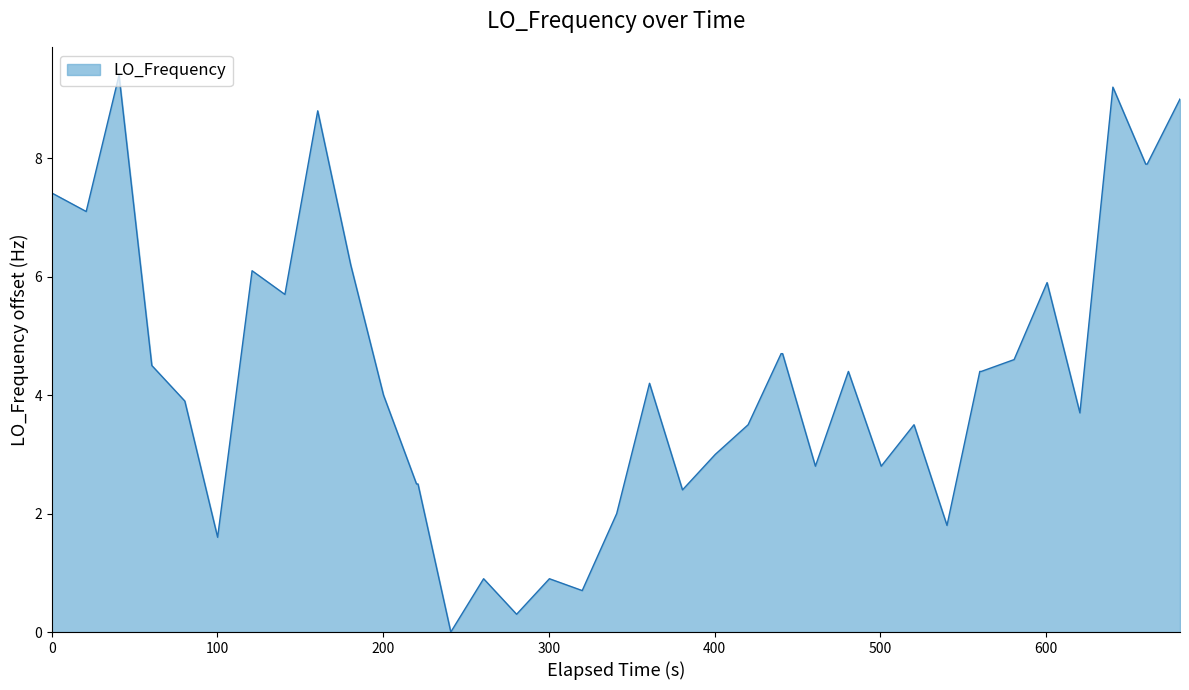

What is the difference between the maximum and minimum values?

9.4